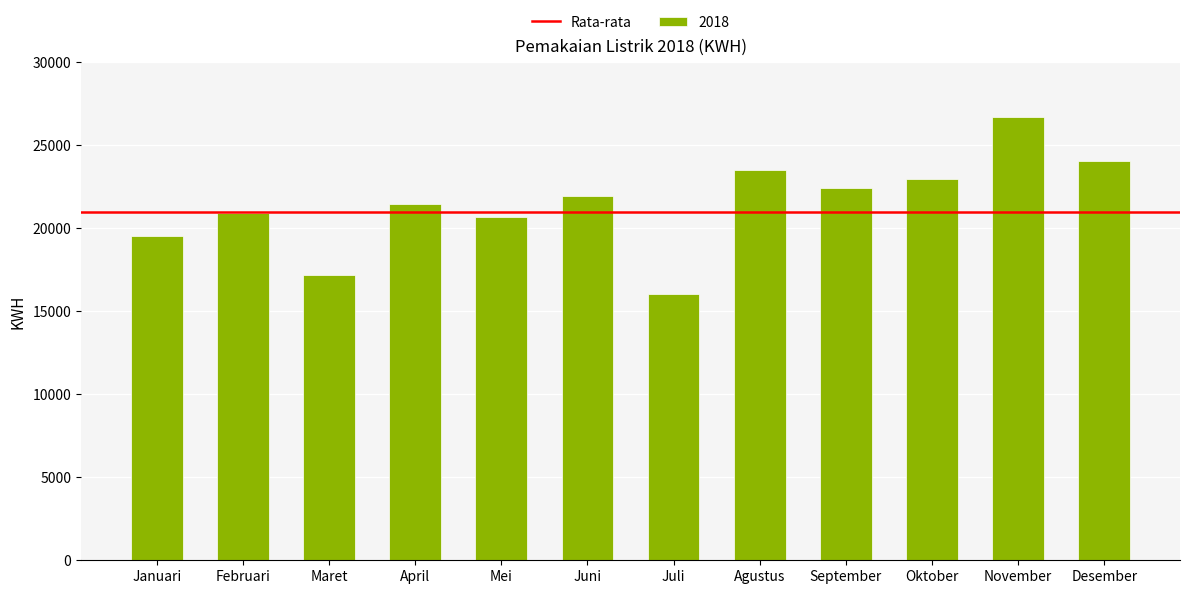

Reading left to right, extract all data points from this chart.

19515	20919	17221	21452	20671	21940	16060	23493	22410	22977	26744	24043